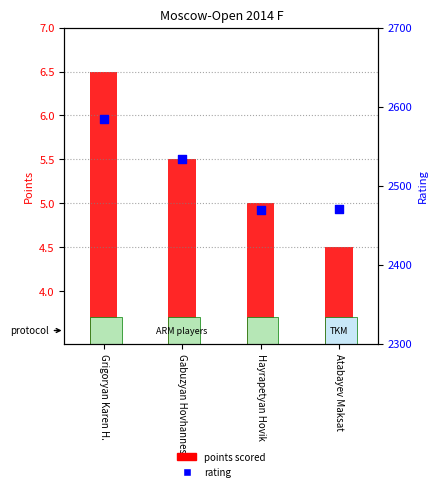

Which series has the largest total across all categories?

rating